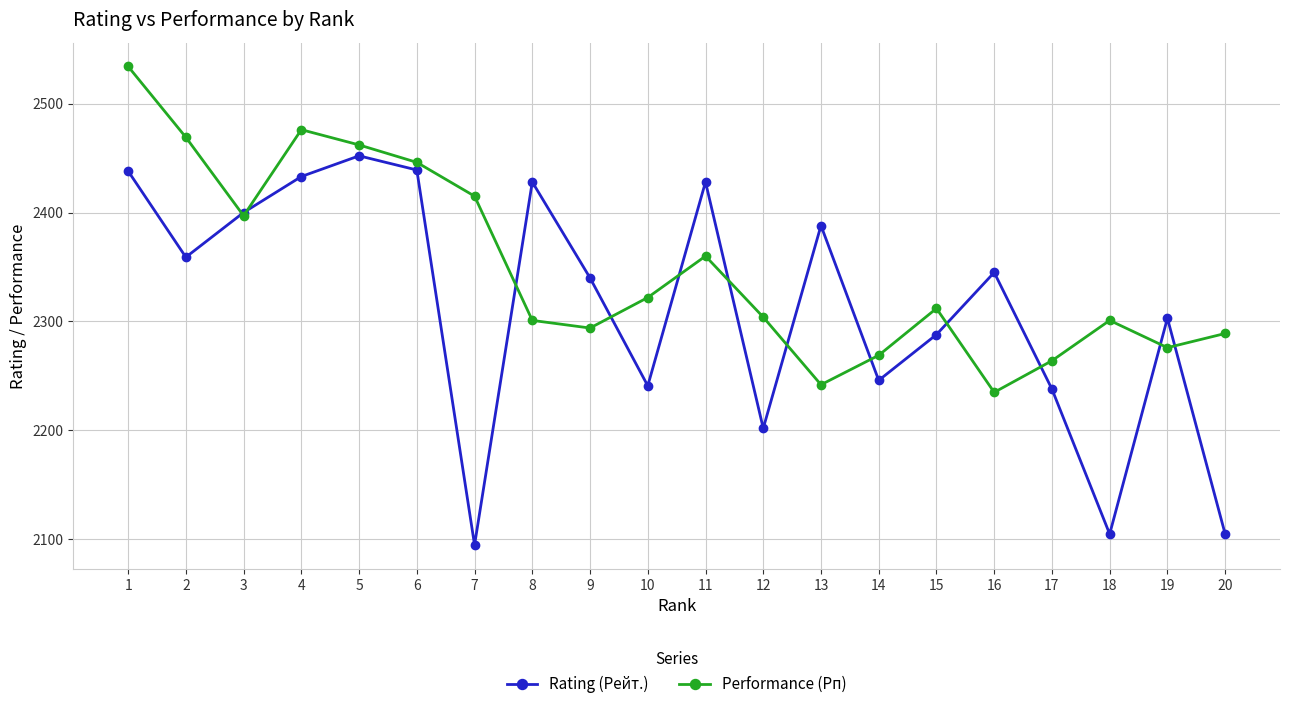

What is the sum of all Performance (Рп) values?

46968